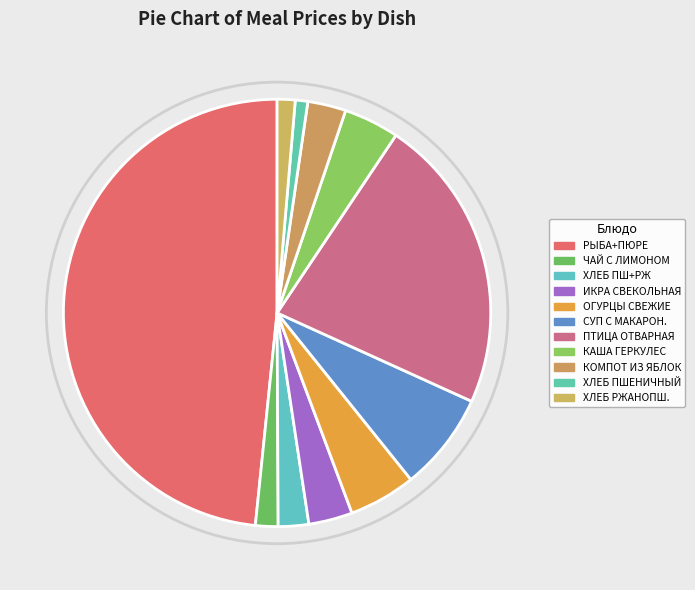

What is the largest slice in the pie chart?

РЫБА+ПЮРЕ